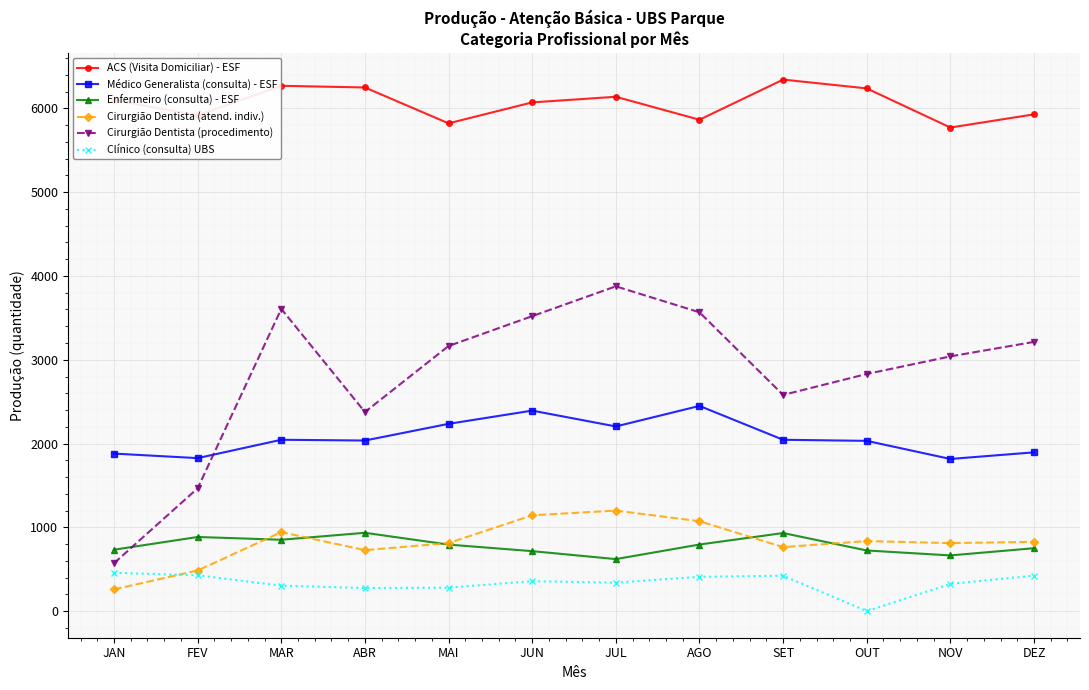

What is the value of the ACS (Visita Domiciliar) - ESF point at the 10th from the left?

6238